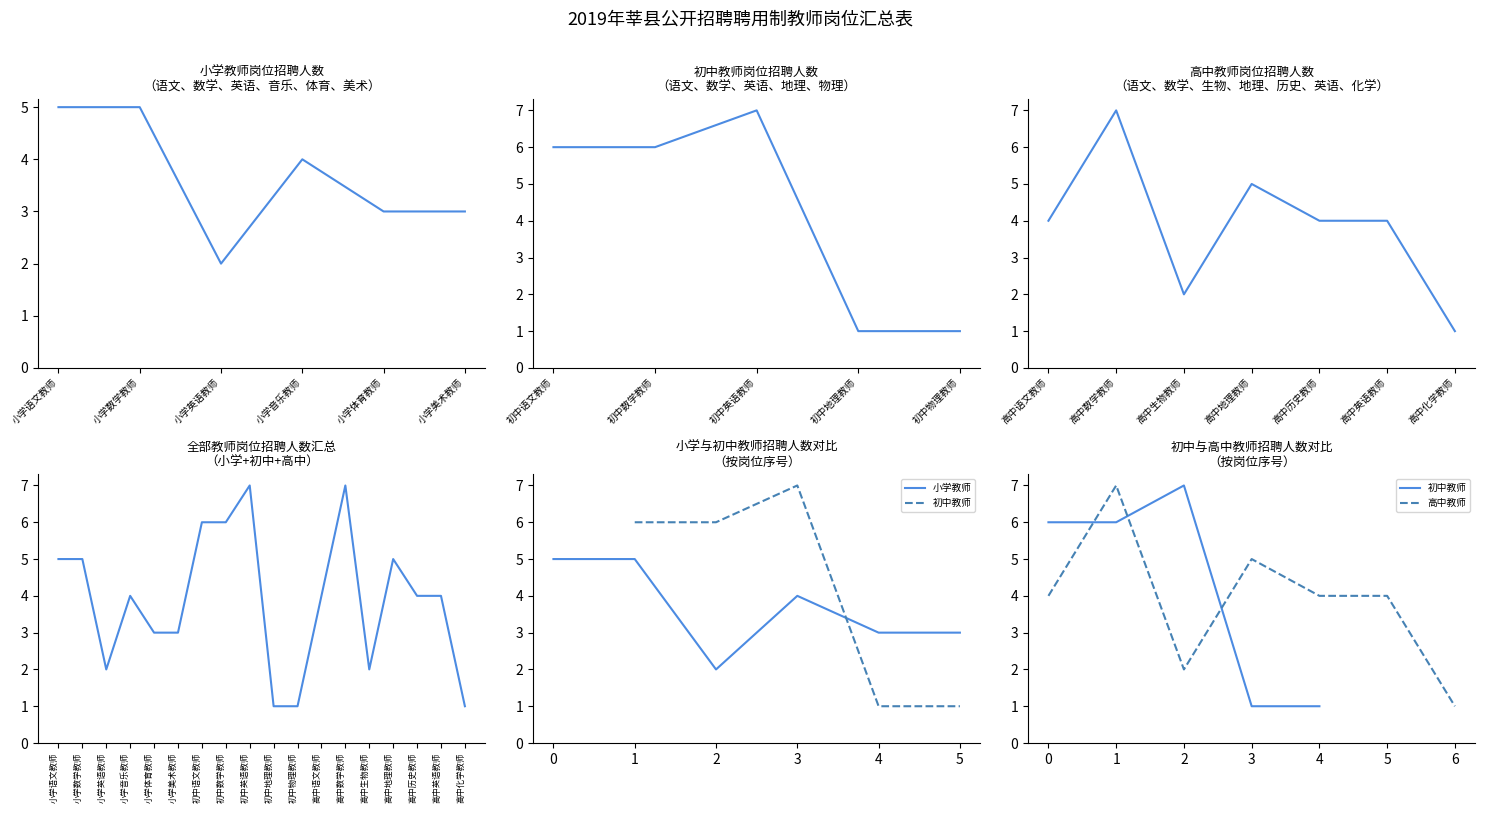

What is the label of the 16th point from the right?

小学英语教师